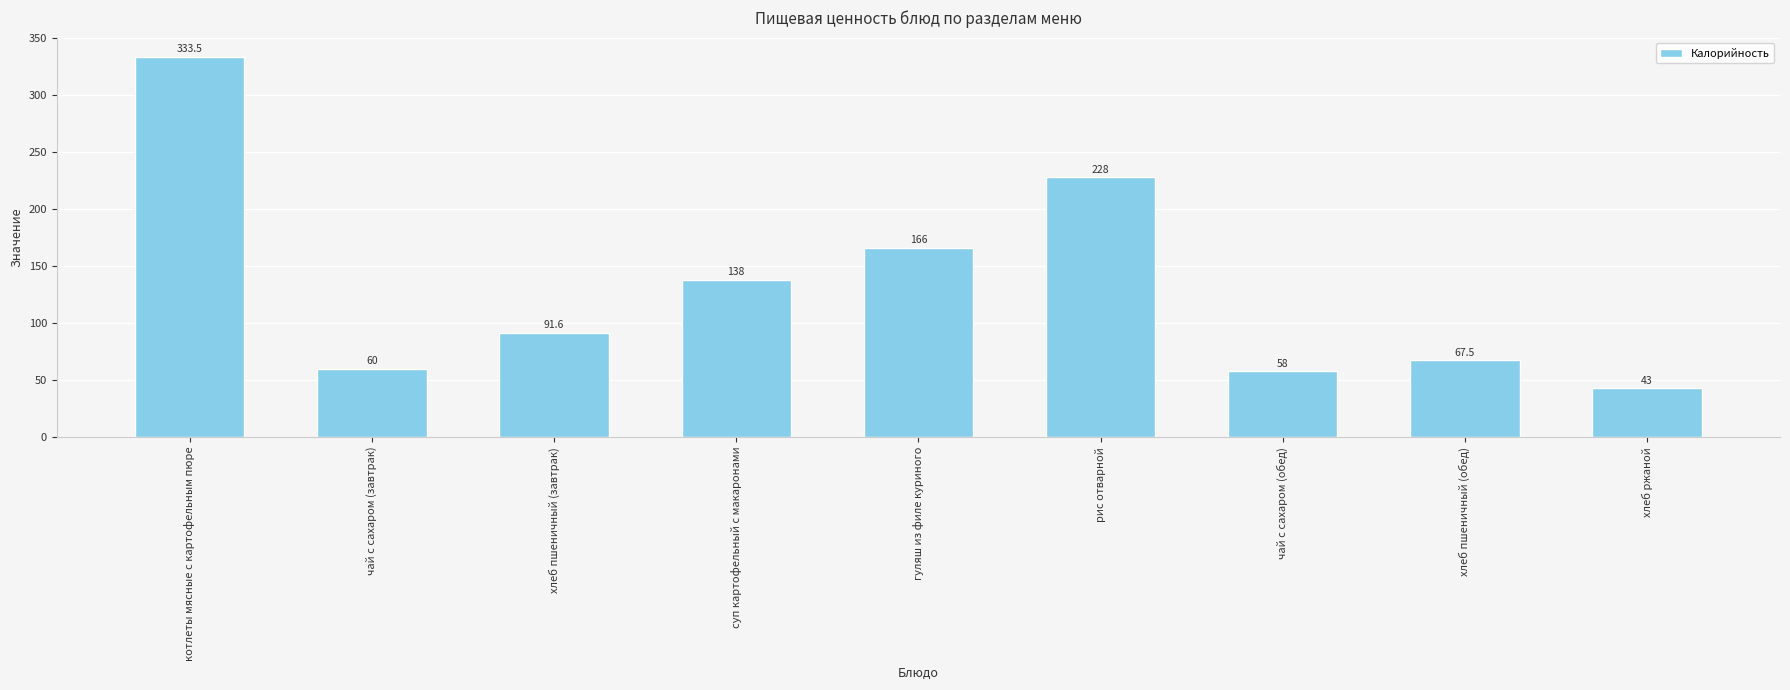

How many categories are shown in the chart?

9